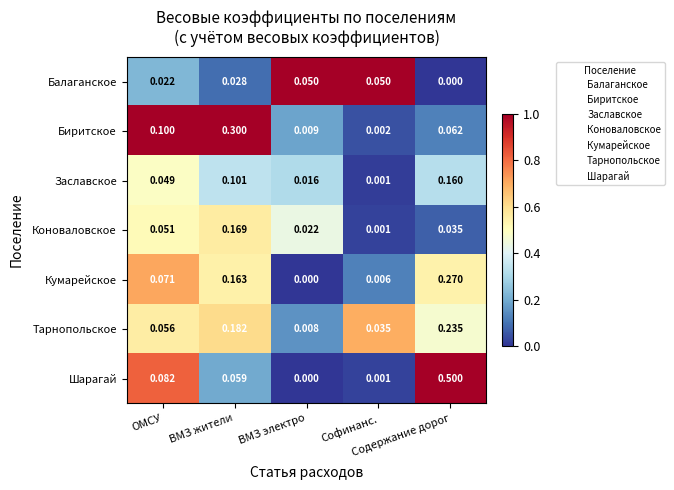

Which series has the widest spread of values?

Шарагай